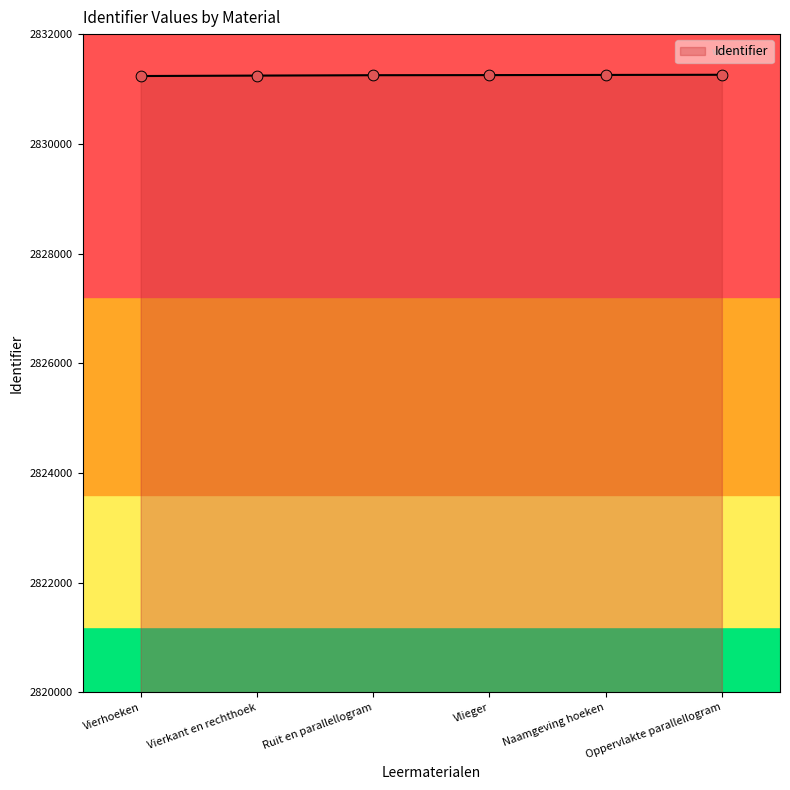

Approximately how many times larger is the value at Vlieger compared to Naamgeving hoeken?

1.0